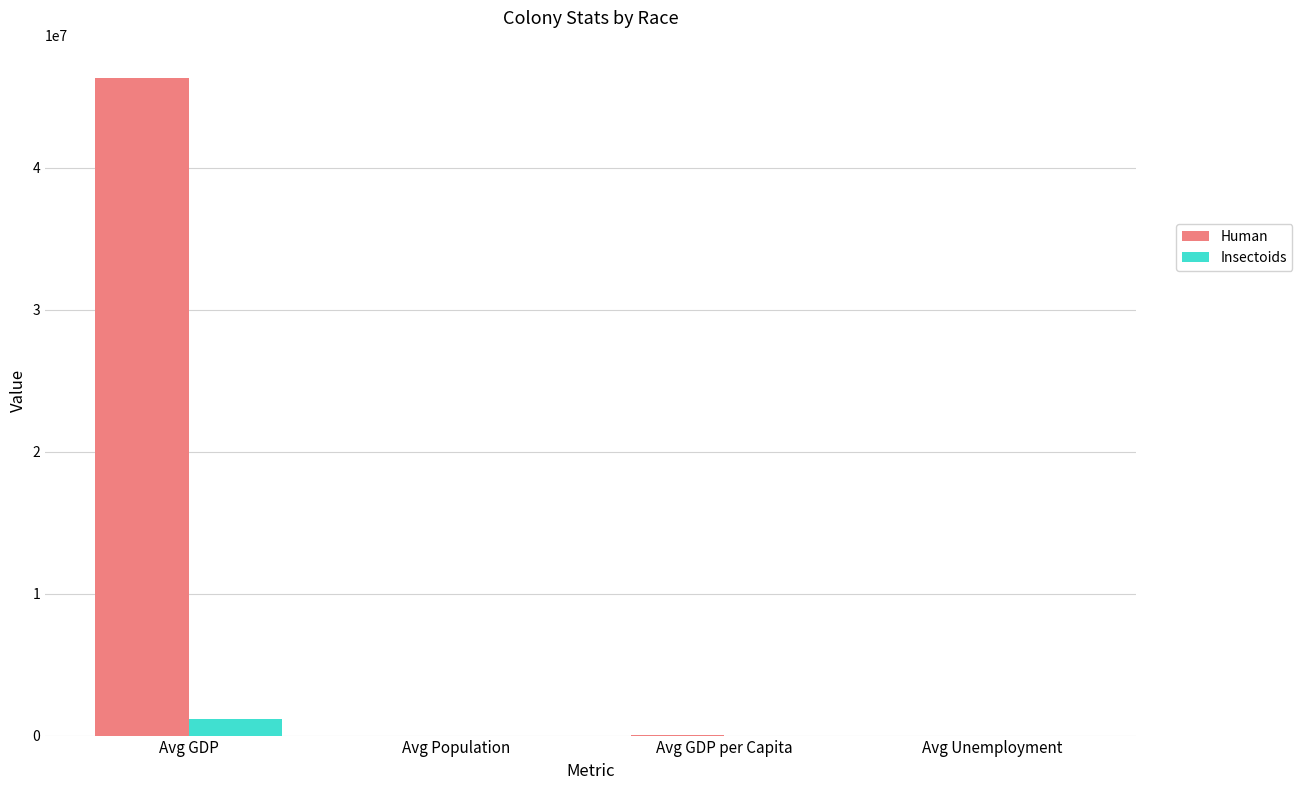

What is the sum of all Insectoids values?

1150556